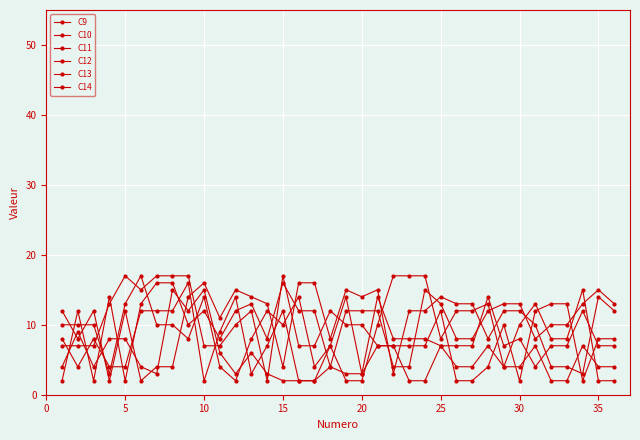

Which series has the largest range (max minus min)?

C13